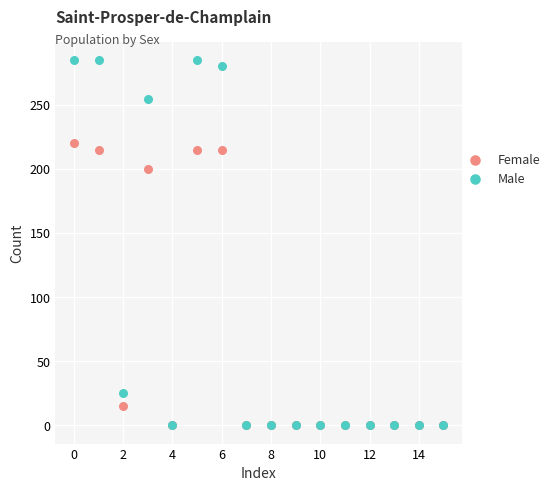

In the Male series, what Y value is closest to 142?

255